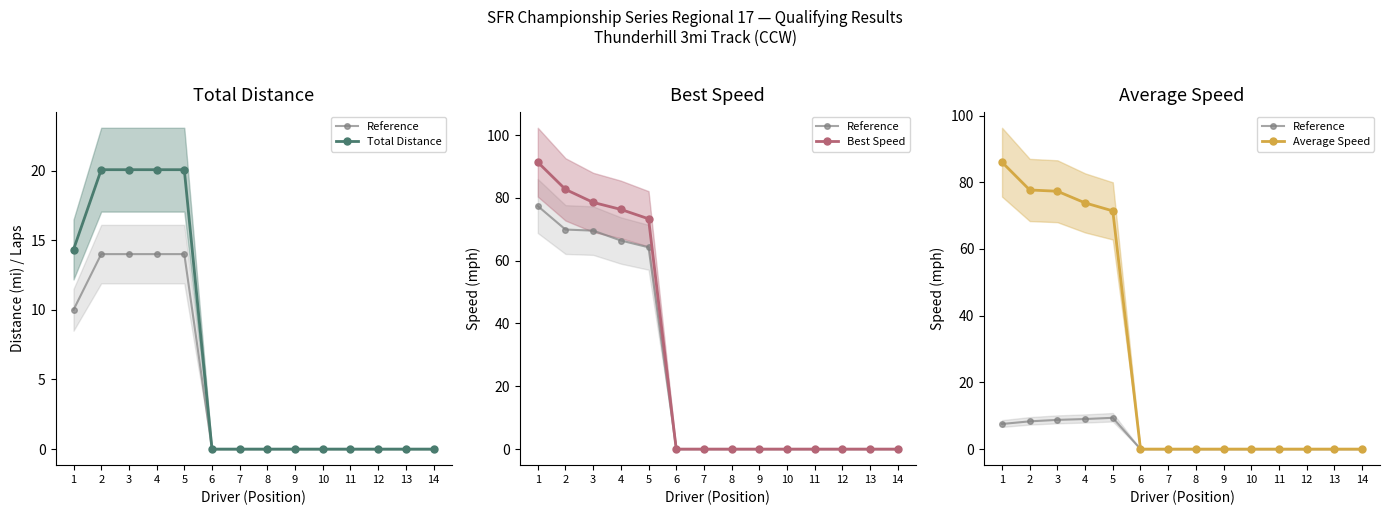

True or false: Average Speed has more than 2 points higher than both neighbors.

False